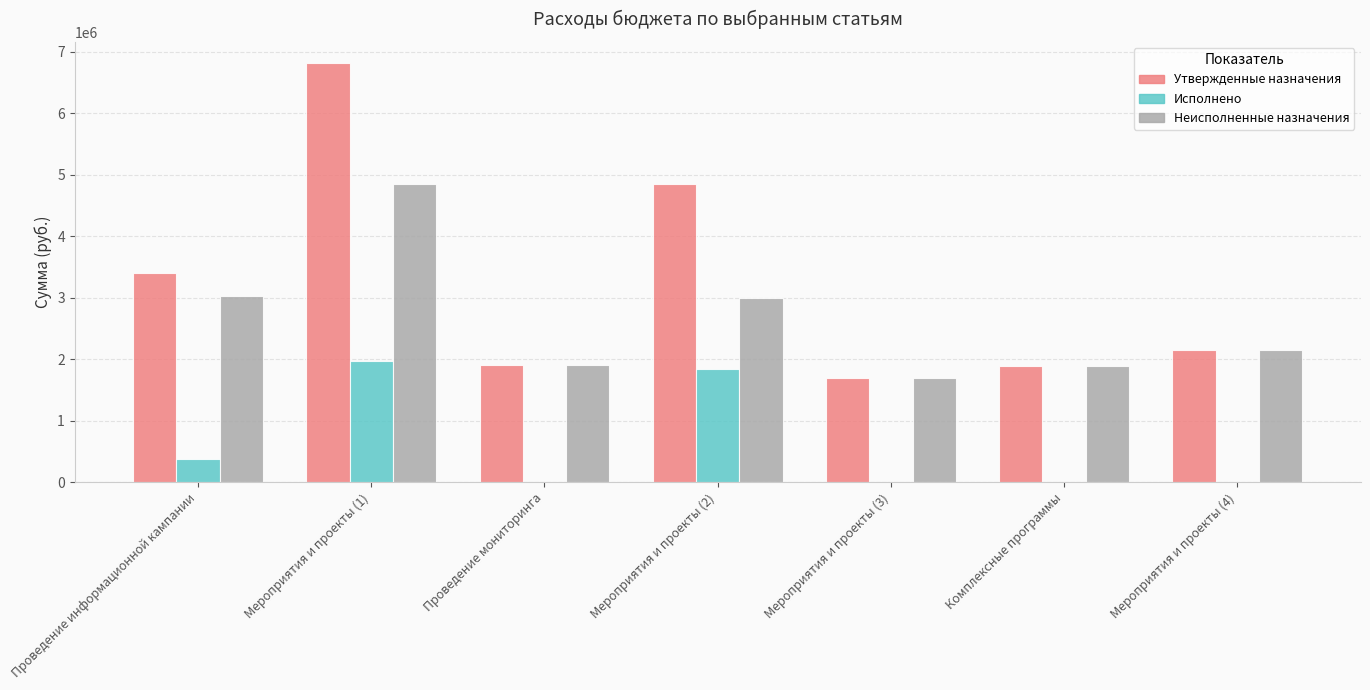

The Неисполненные назначения series shows 3100102 at Мероприятия и проекты (1). True or false?

False